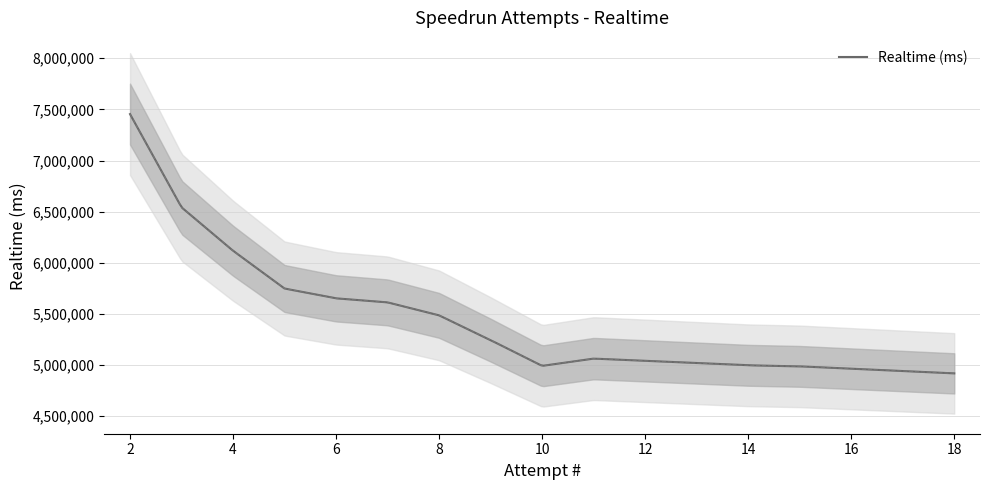

How many values exceed 5485559?

6